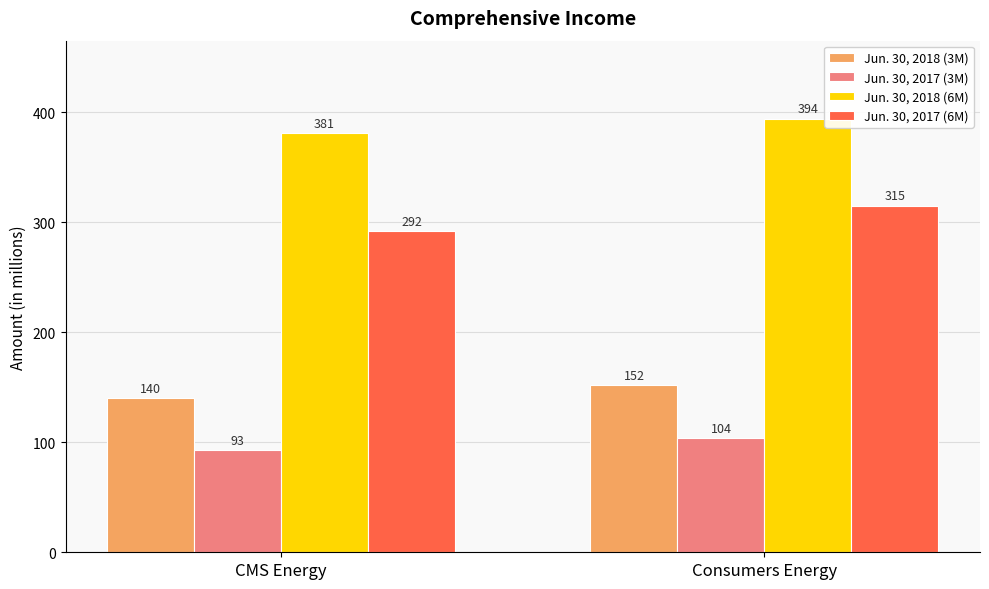

Which label corresponds to the largest value in the chart?

Consumers Energy